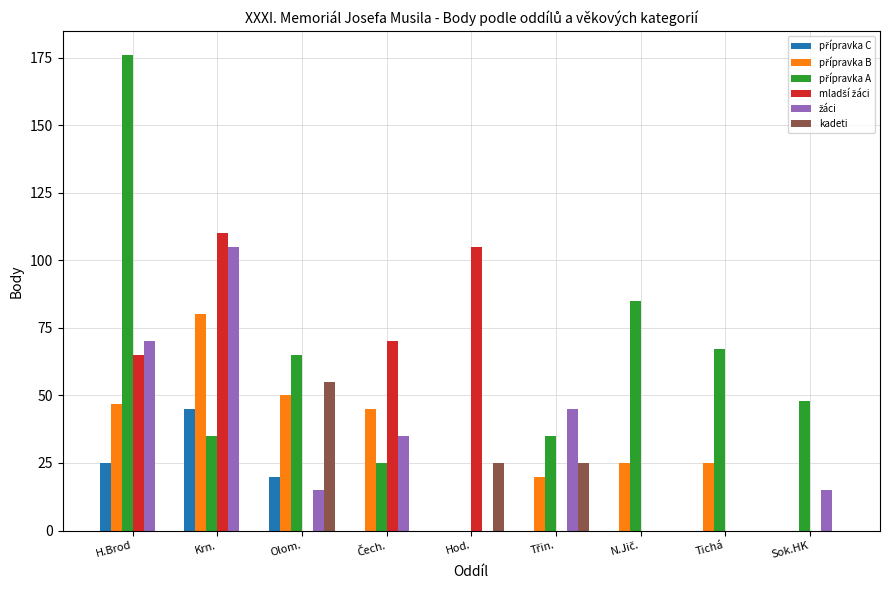

What is the total value across all series at Hod.?

130